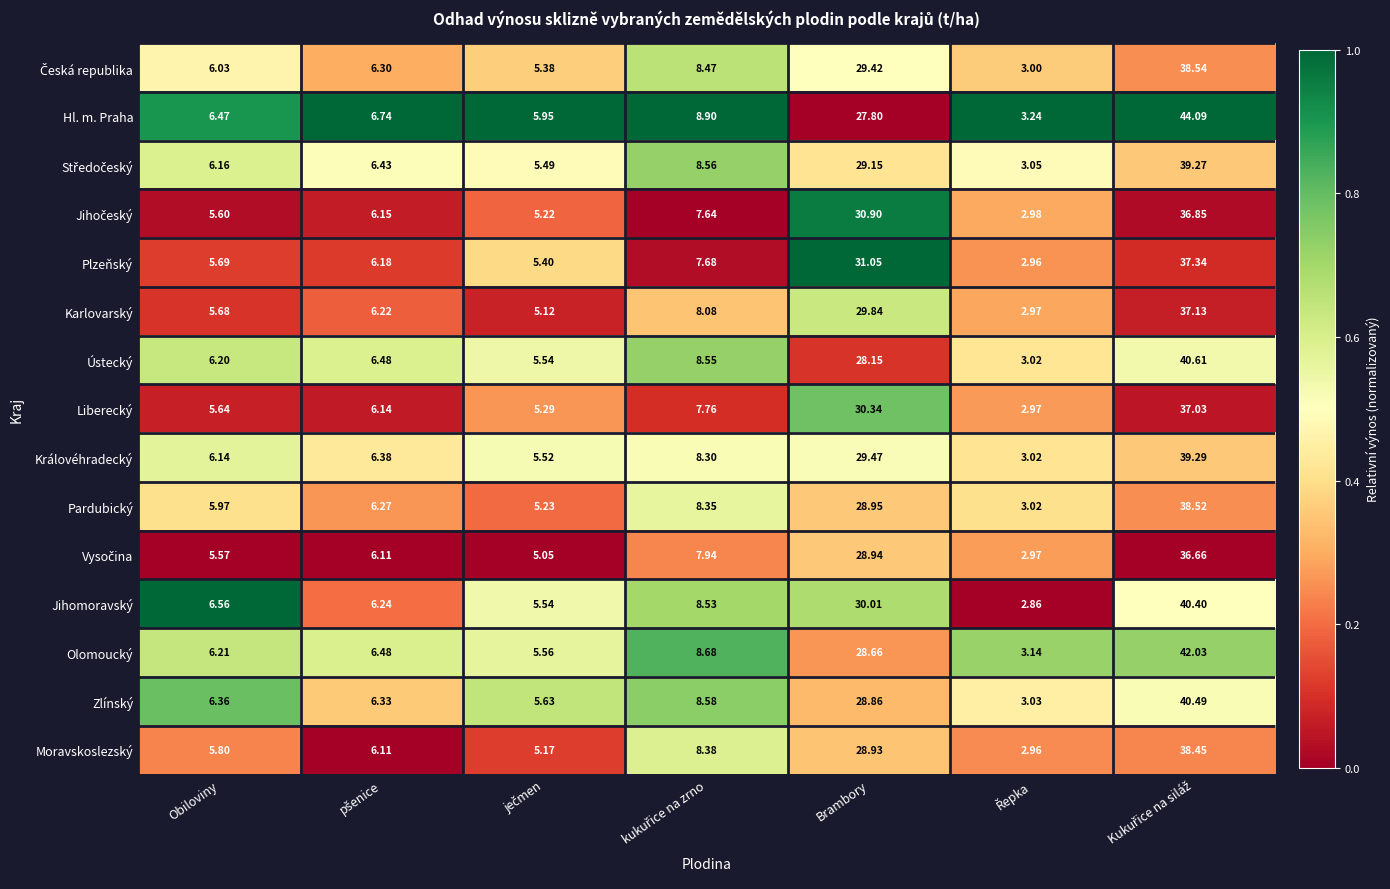

Which series has the largest range (max minus min)?

Hl. m. Praha